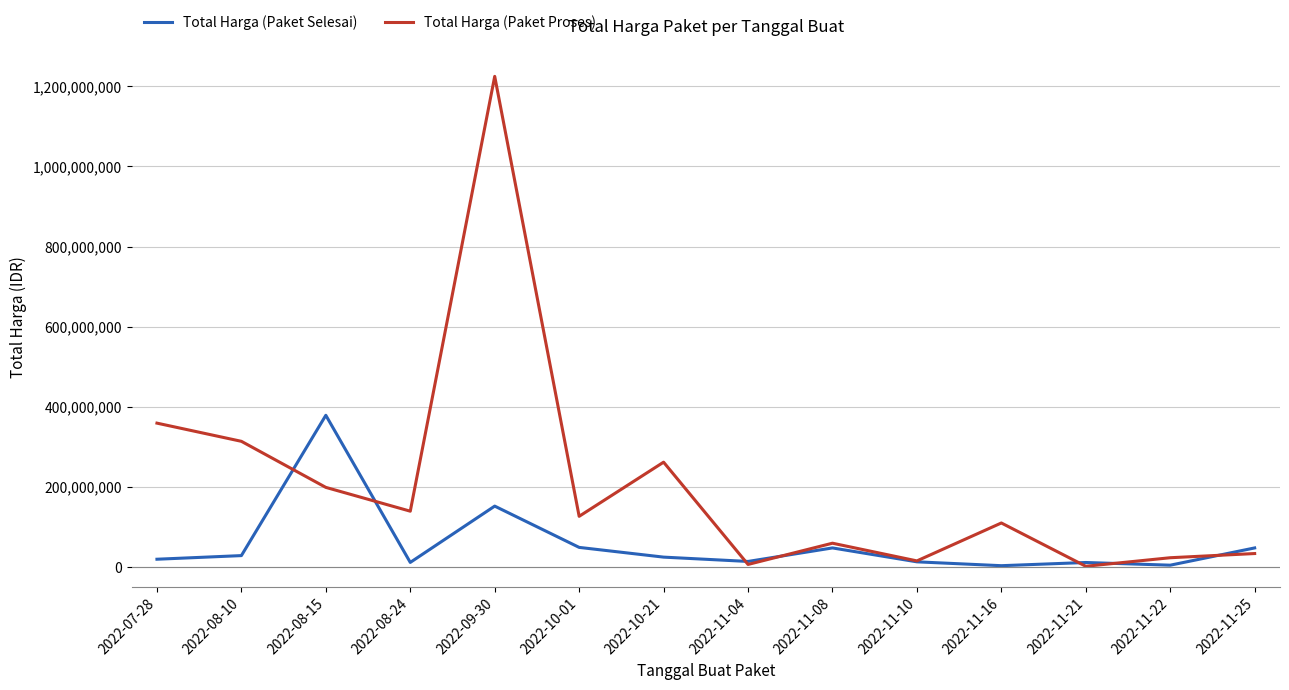

After their last crossing, which series has the higher values: Total Harga (Paket Selesai) or Total Harga (Paket Proses)?

Total Harga (Paket Selesai)